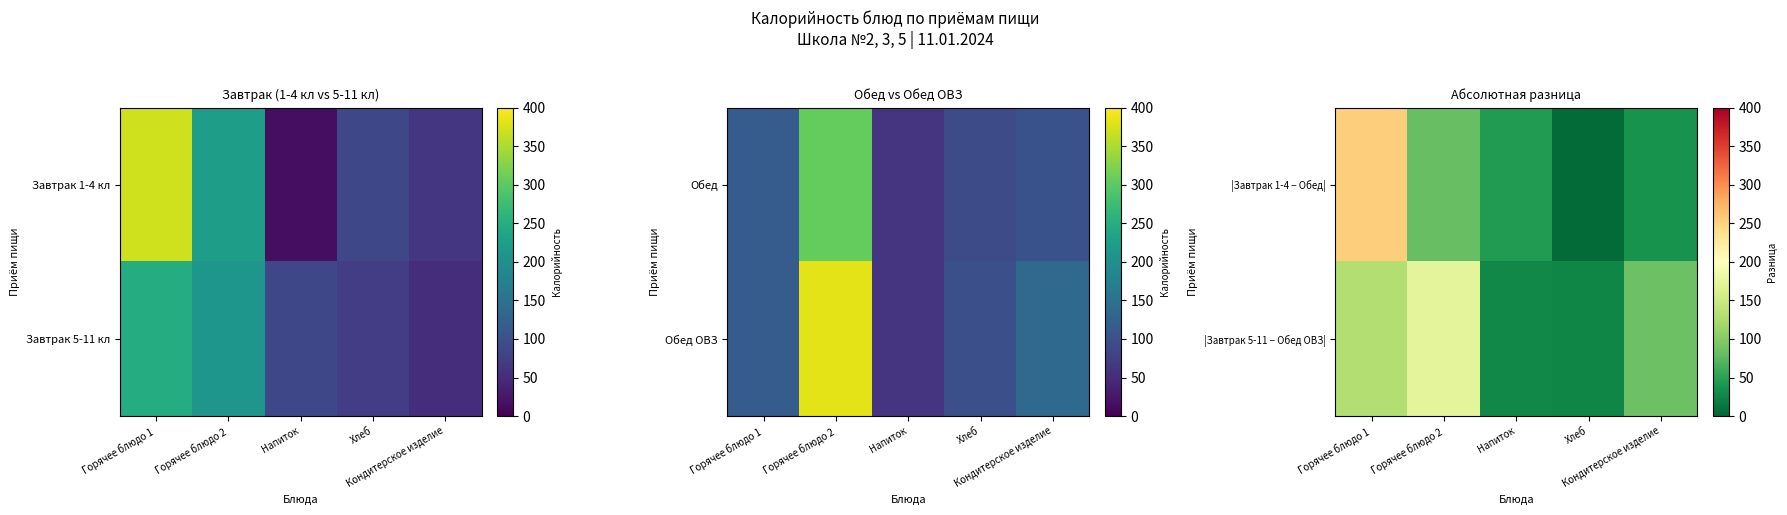

Is the value of |Завтрак 5-11 − Обед ОВЗ| at Горячее блюдо 2 greater than the value of |Завтрак 1-4 − Обед| at Хлеб?

Yes